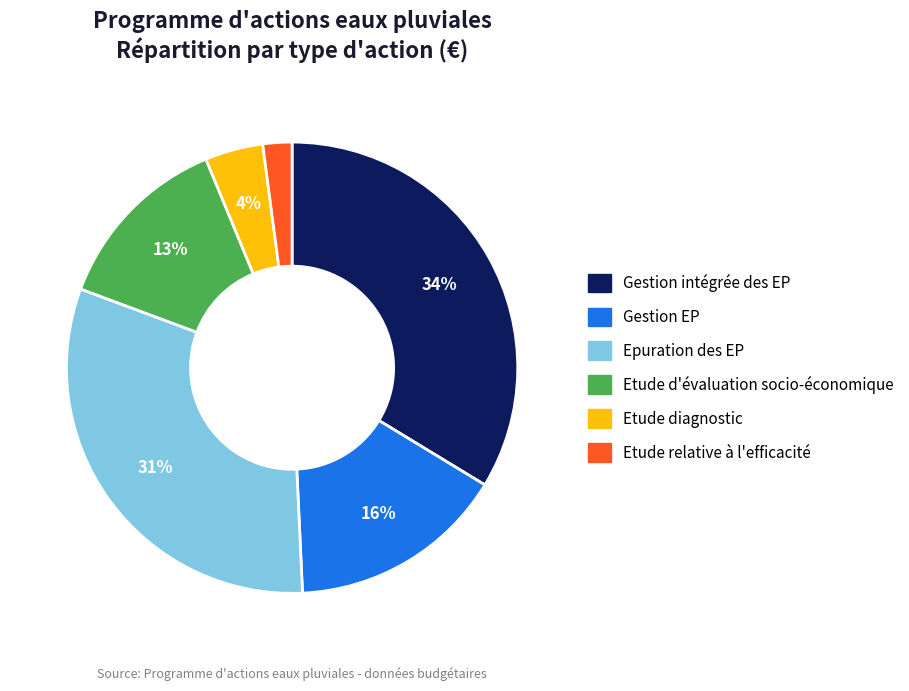

To the nearest percent, what percentage of the pie is Etude d'évaluation socio-économique?

13%